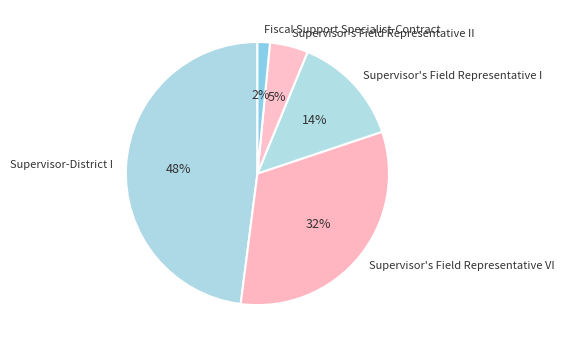

Rank the categories by value from highest to lowest.

Supervisor-District I, Supervisor's Field Representative VI, Supervisor's Field Representative I, Supervisor's Field Representative II, Fiscal Support Specialist-Contract